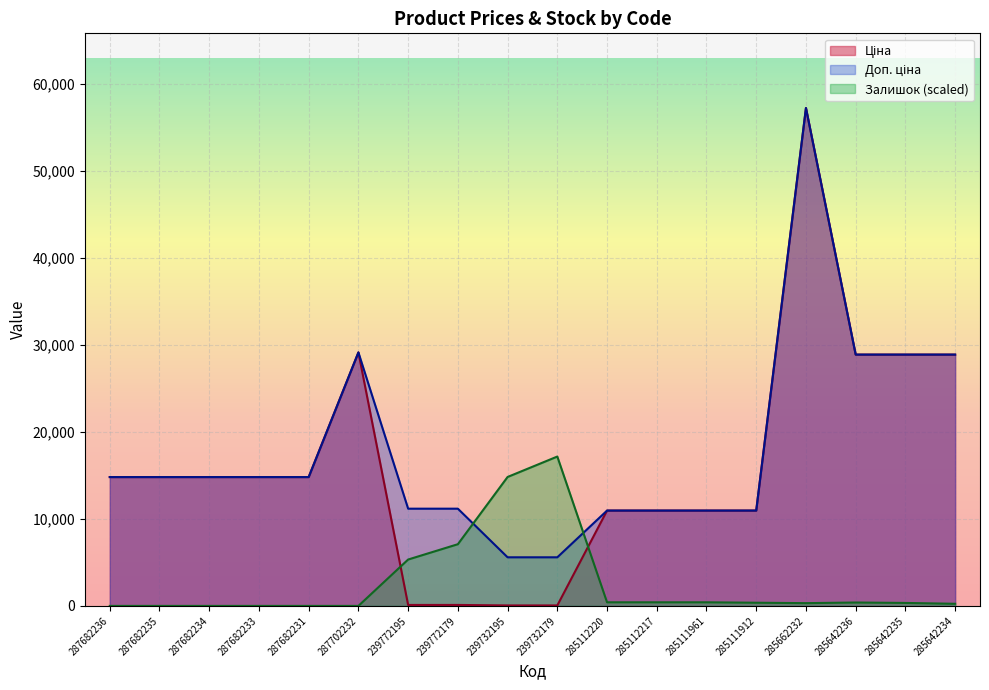

What is the maximum value shown in the chart?

57258.0